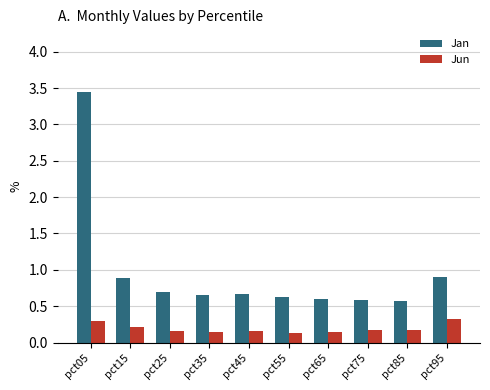

How many bars are there in each group?

2